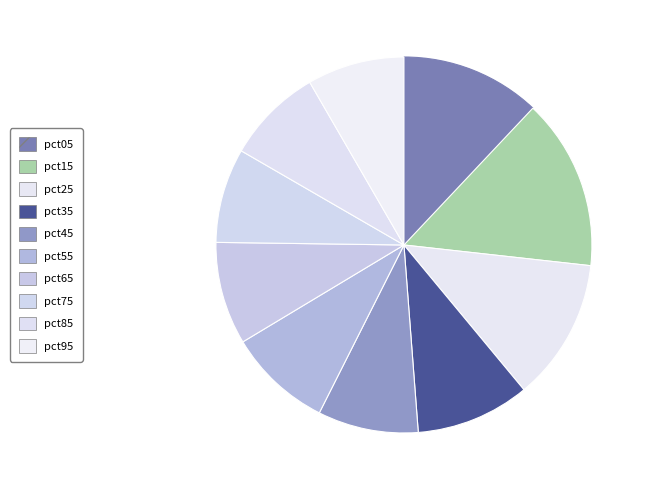

How many segments does this pie chart have?

10